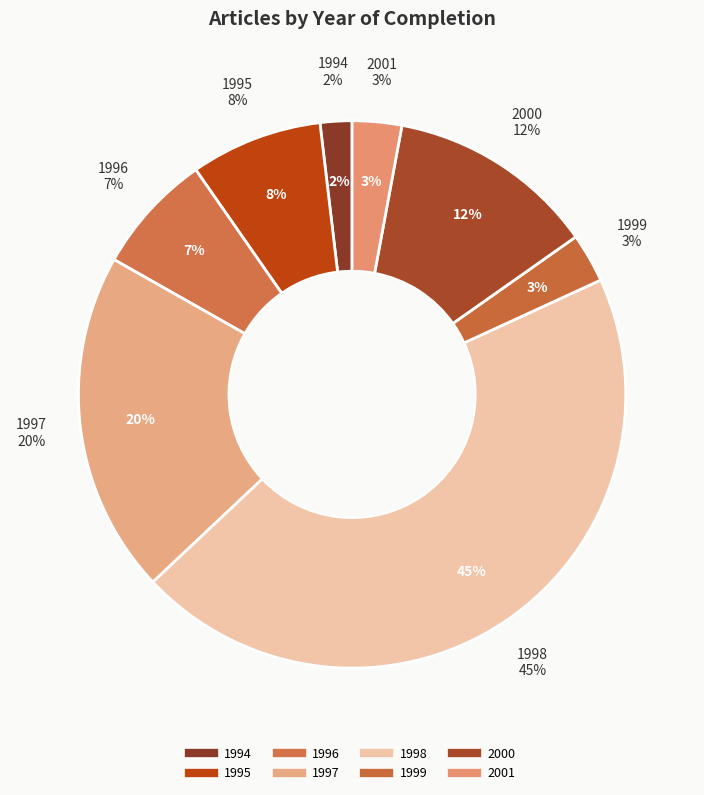

Which slice is the largest?

1998